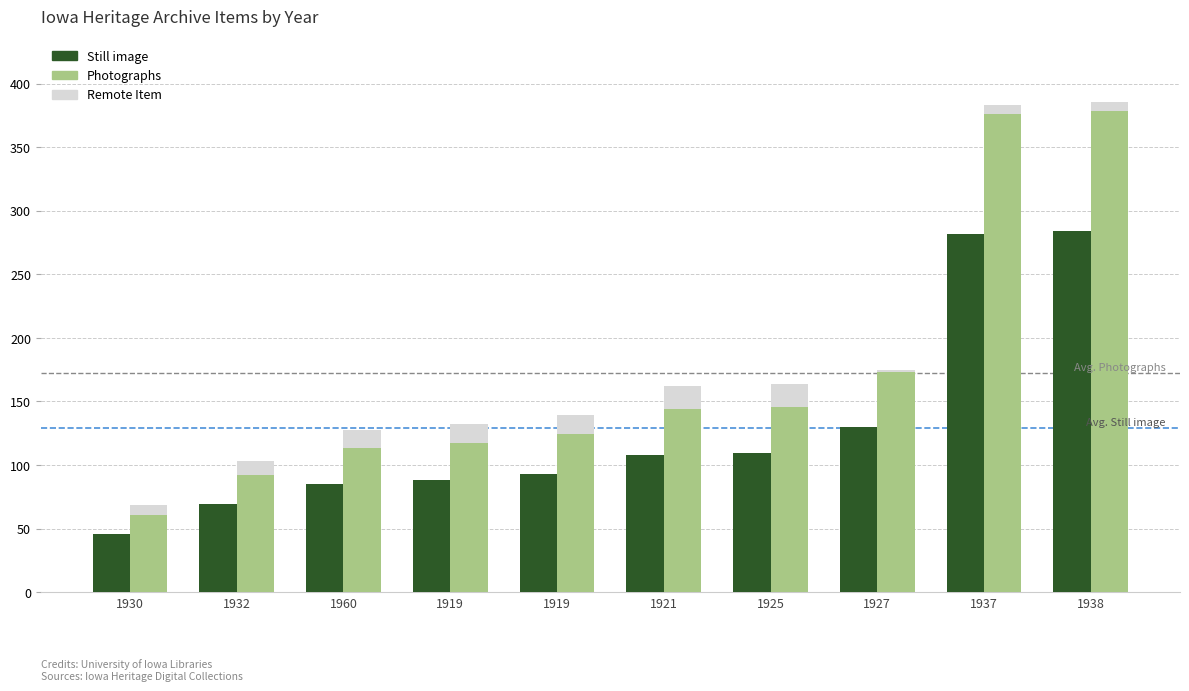

At 1927, list the series in order from largest to smallest.

Photographs, Still image, Remote Item